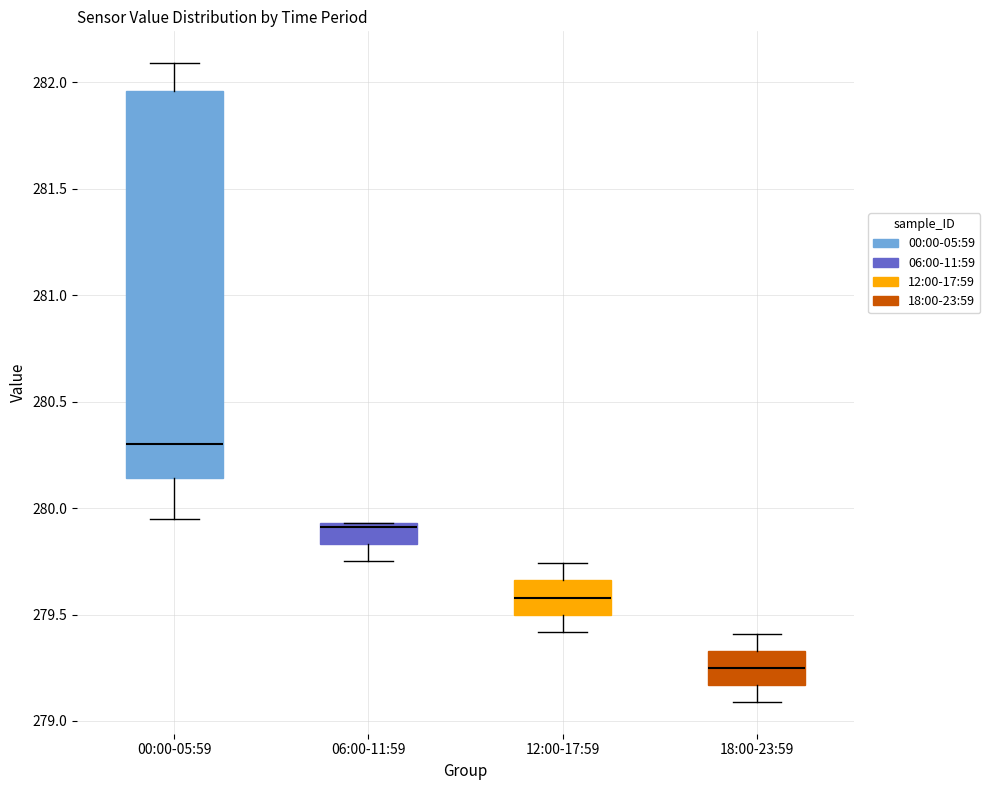

Reading left to right, read every box against the y-axis: the position of its median line, the range the box covers, and the ends of its whiskers. The values are not printed on the chart, so give them approximately, as read against the axis.

00:00-05:59: median 280.30, box 280.15 to 281.95, whiskers 279.95 to 282.10
06:00-11:59: median 279.90, box 279.85 to 279.95, whiskers 279.75 to 279.95
12:00-17:59: median 279.60, box 279.50 to 279.65, whiskers 279.40 to 279.75
18:00-23:59: median 279.25, box 279.15 to 279.35, whiskers 279.10 to 279.40